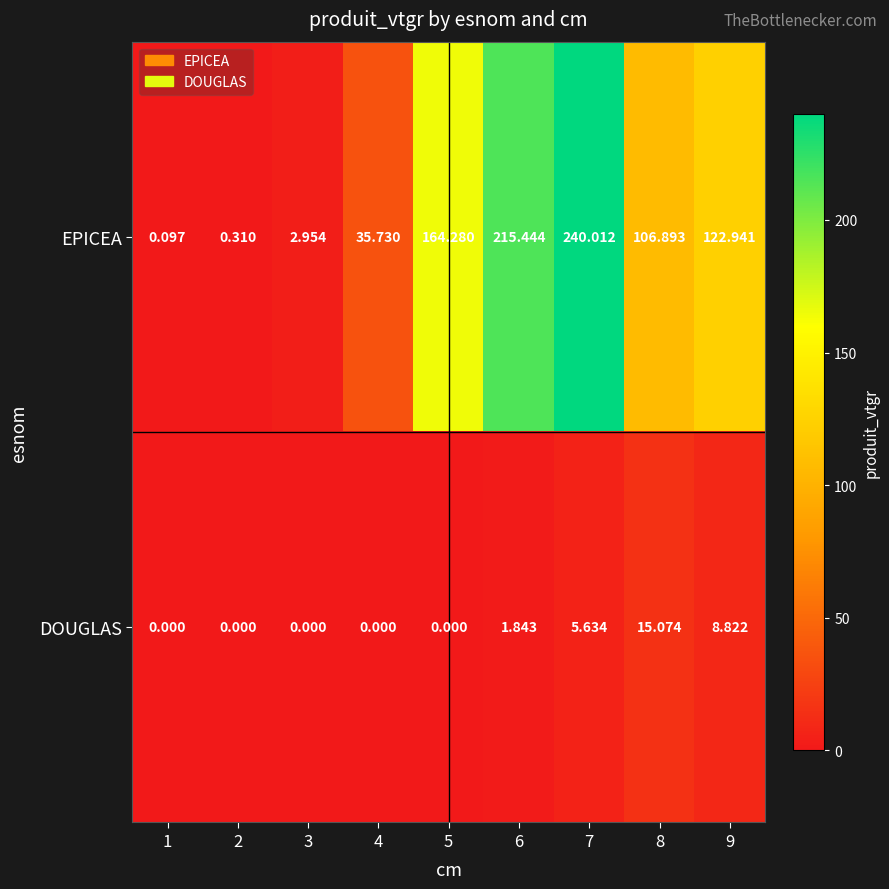

At how many categories does at least one series exceed 165?

2